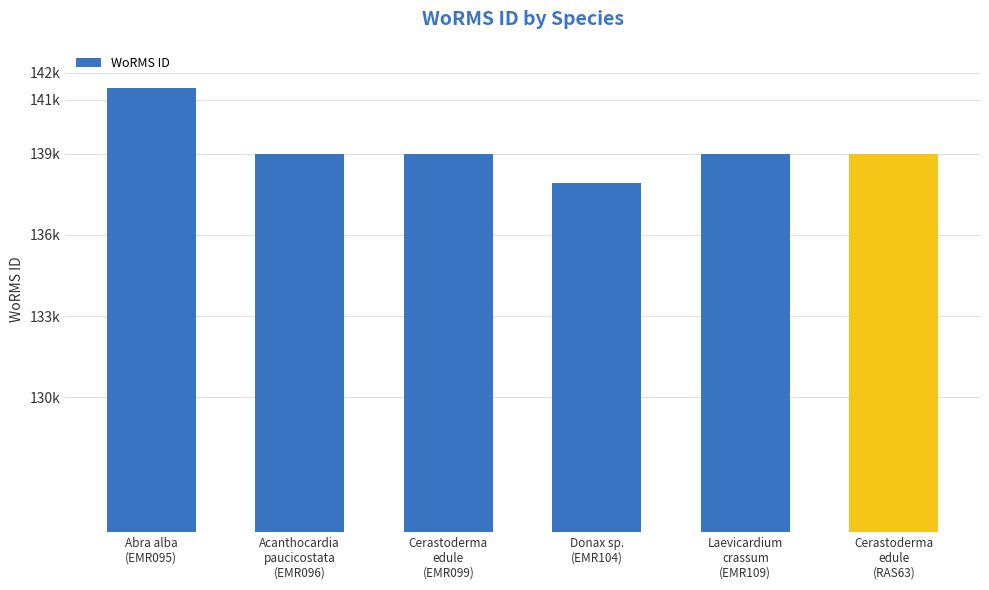

Count the number of categories in the chart.

6